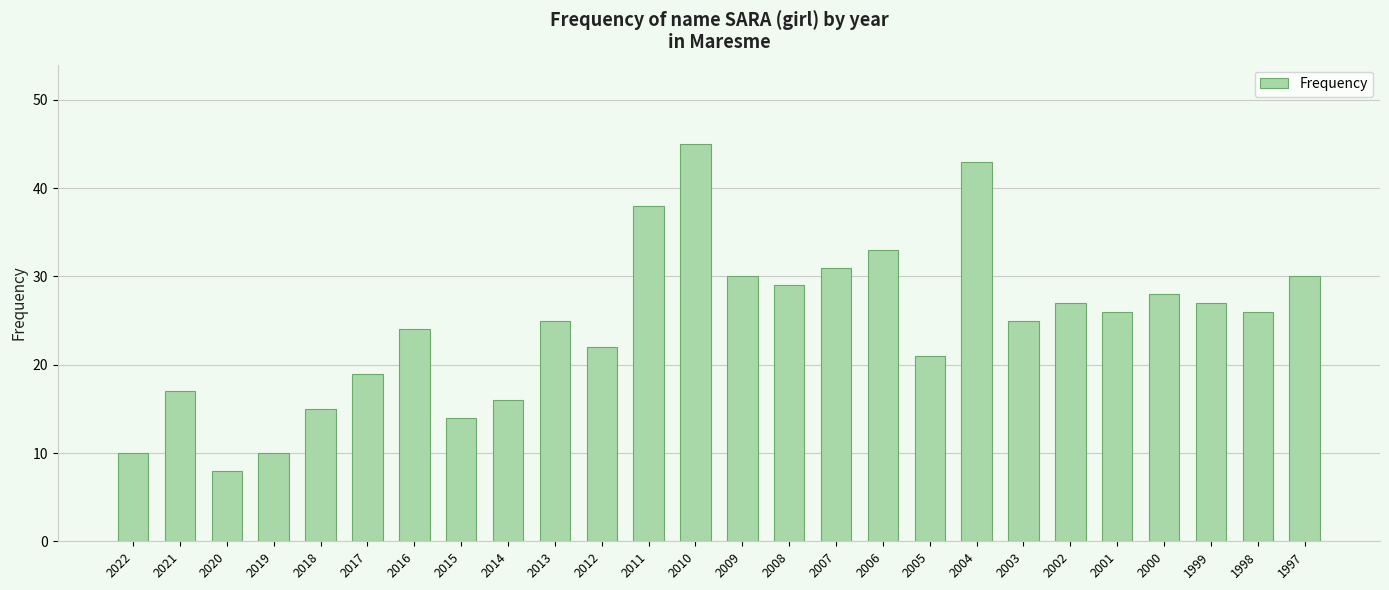

What is the average value?

25